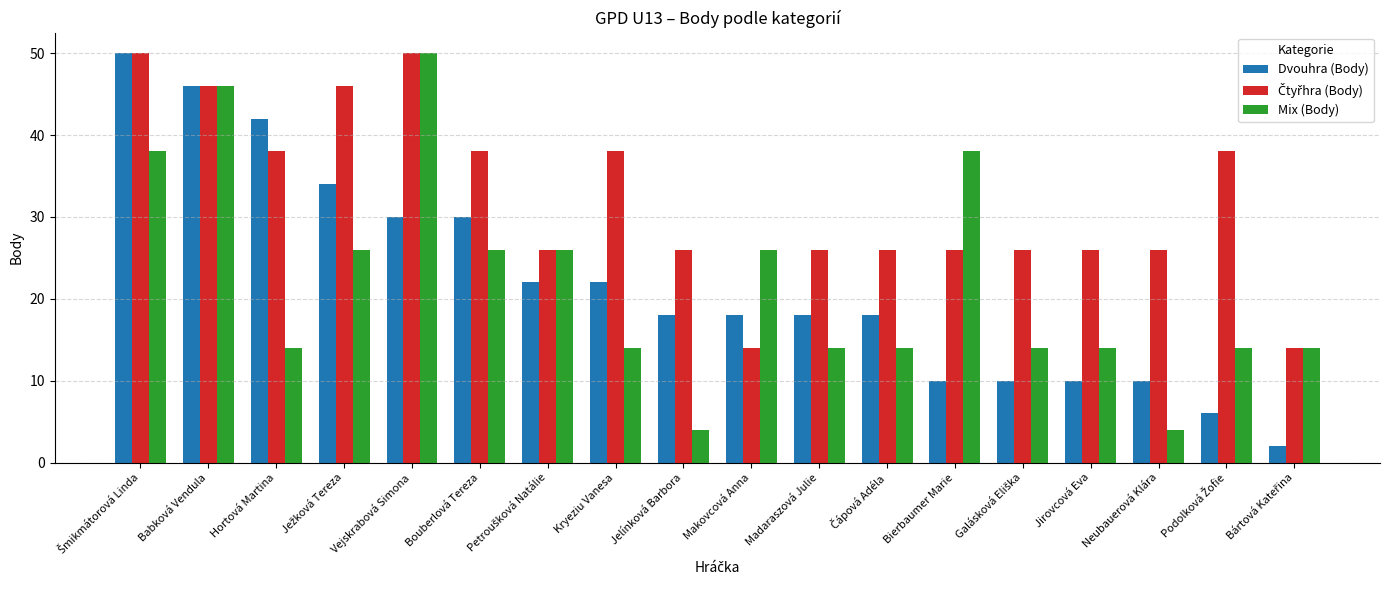

At how many categories does at least one series exceed 23?

17